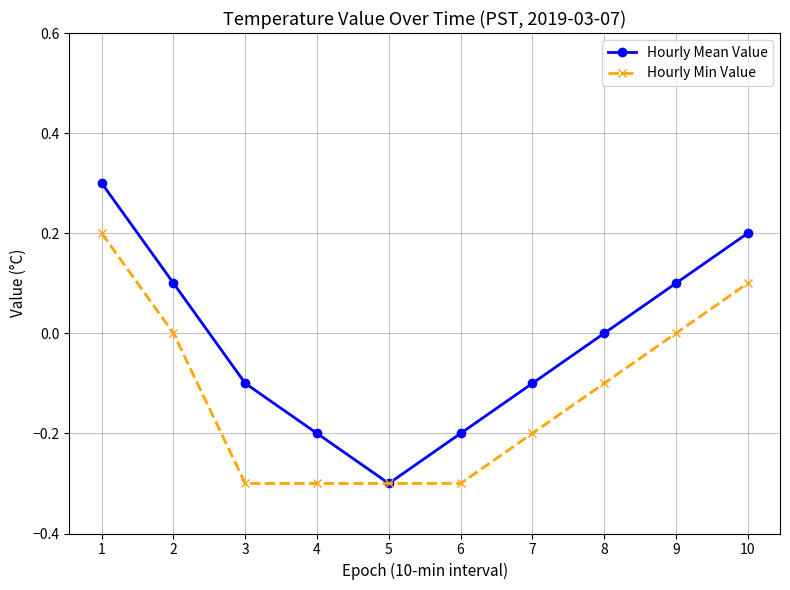

What value does the Hourly Mean Value series have at 9?

0.1